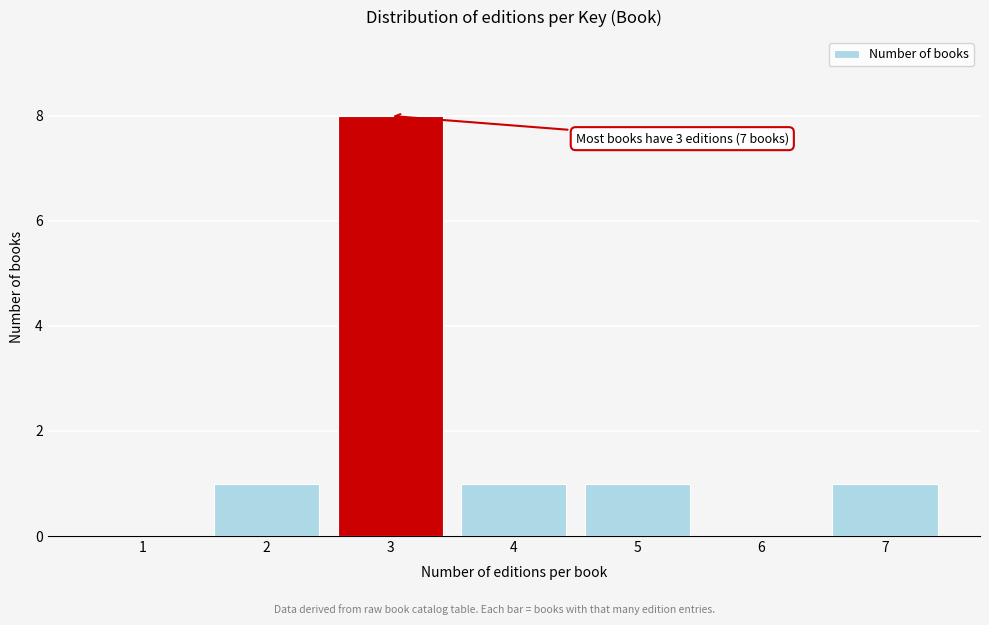

Reading left to right, extract all data points from this chart.

1=0	2=1	3=8	4=1	5=1	6=0	7=1